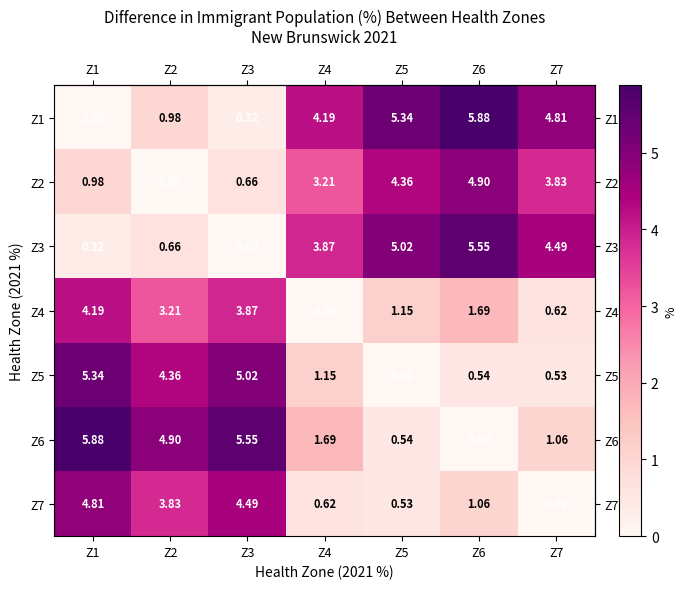

At which category is the sum across all series the highest?

Z1